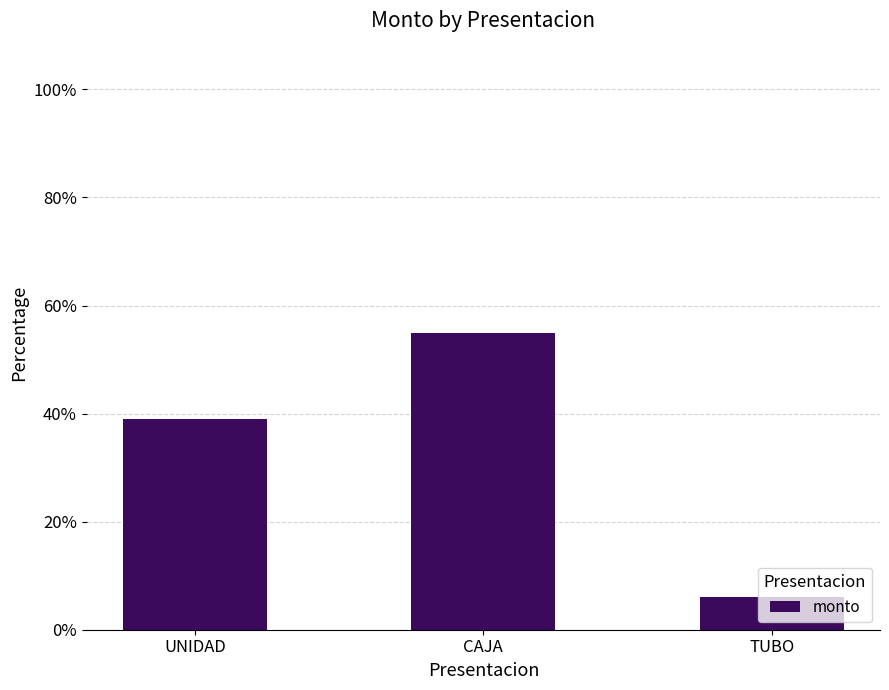

What is the value of the 3rd bar from the left?

6.0